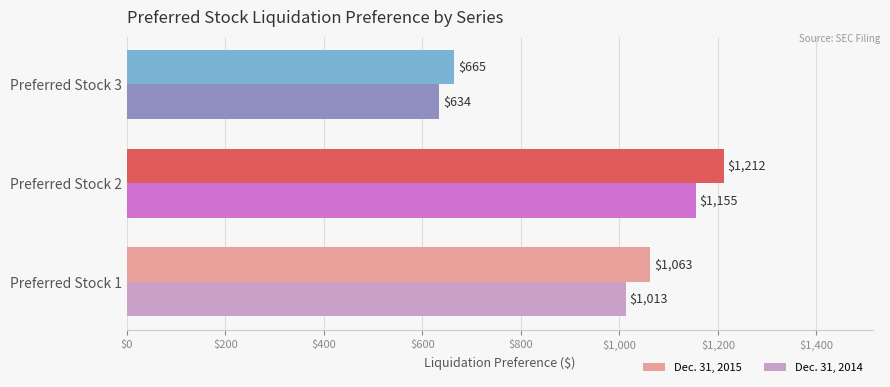

What is the difference between the highest and lowest values at Preferred Stock 3?

31